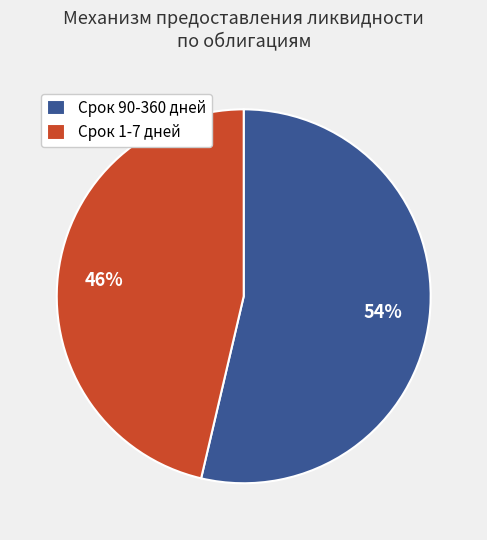

Count the number of slices in the pie.

2